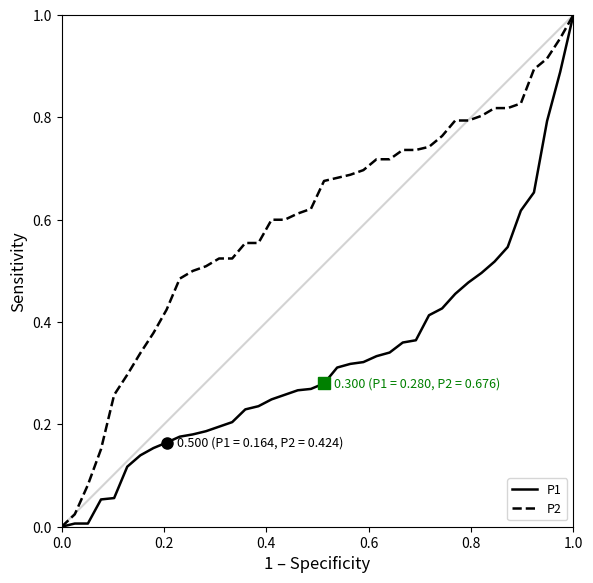

What are all the series names shown in the legend?

P1, P2